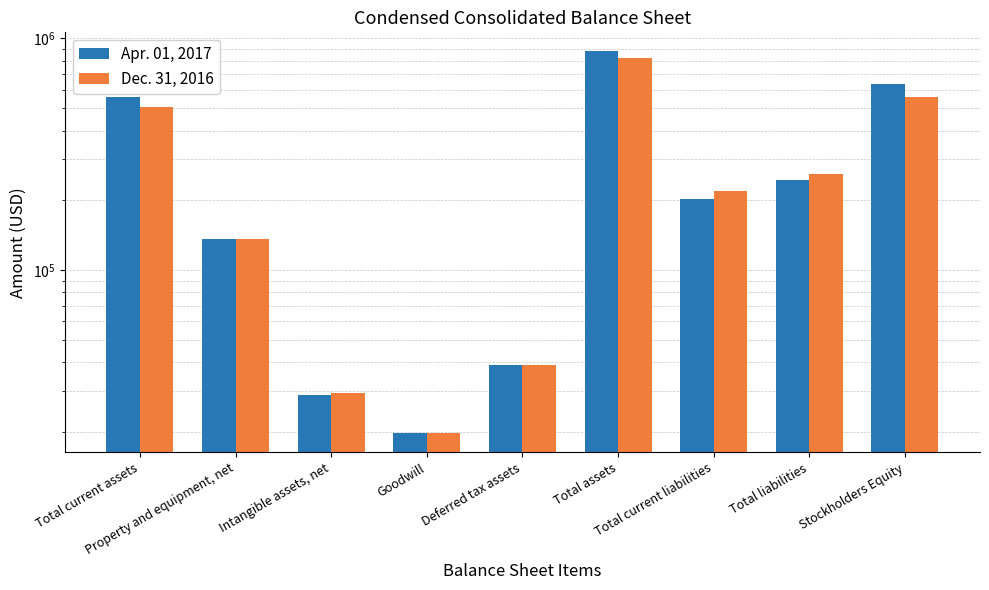

Which series has the widest spread of values?

Apr. 01, 2017